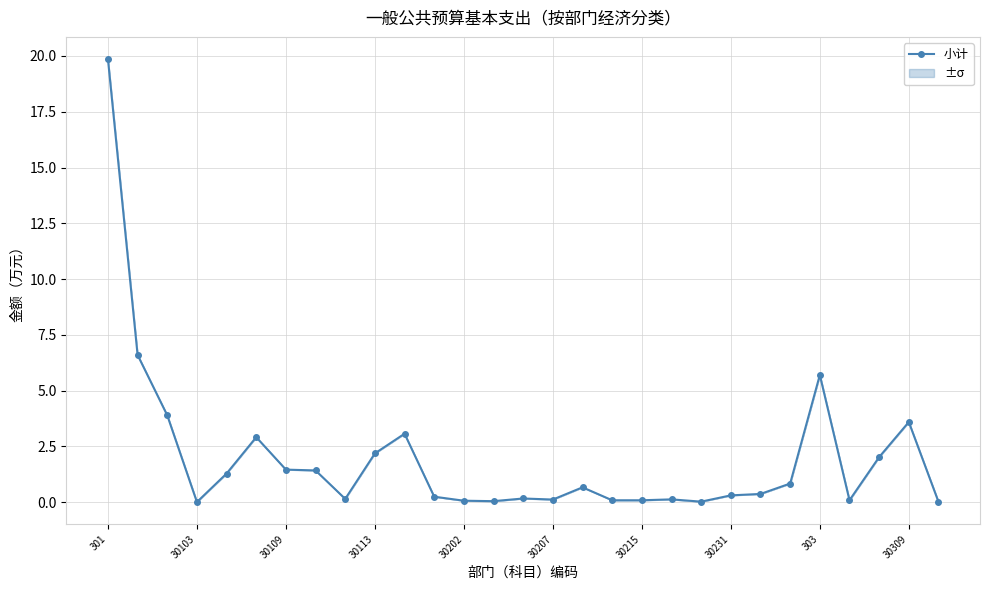

What is the approximate value at 30309?

3.6